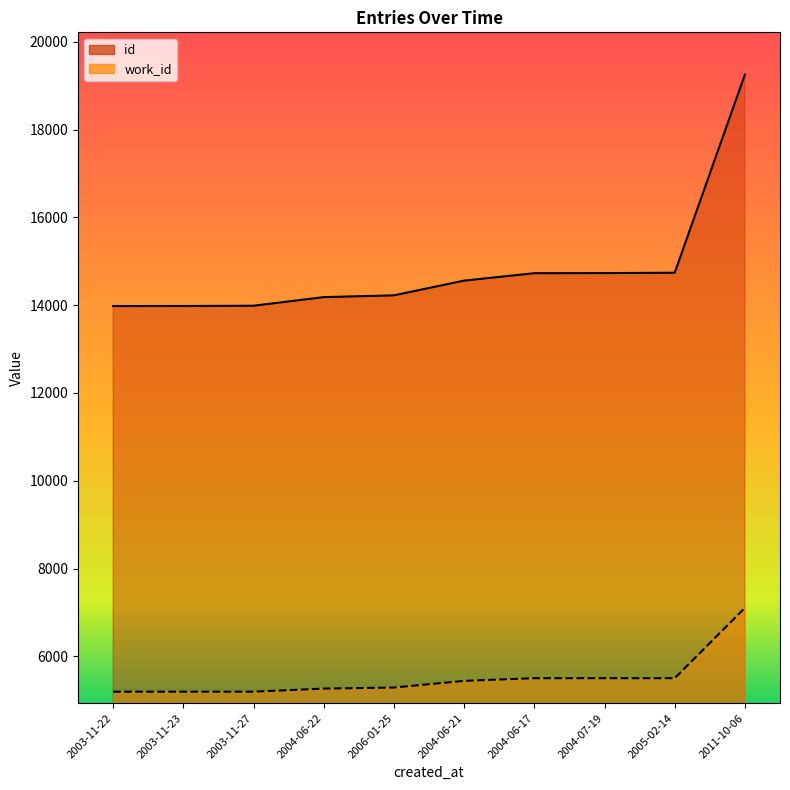

What is the difference between the work_id line values at 2003-11-23 and 2006-01-25?

94